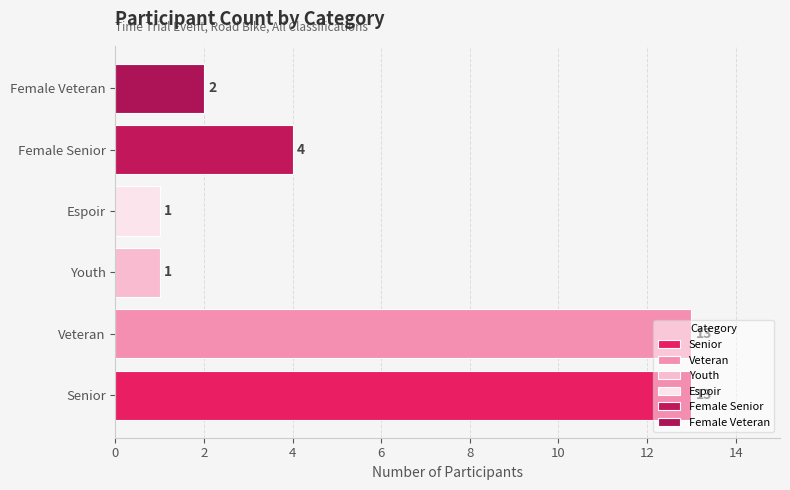

Rank the categories by value from highest to lowest.

Senior, Veteran, Female_Senior, Female_Veteran, Youth, Espoir